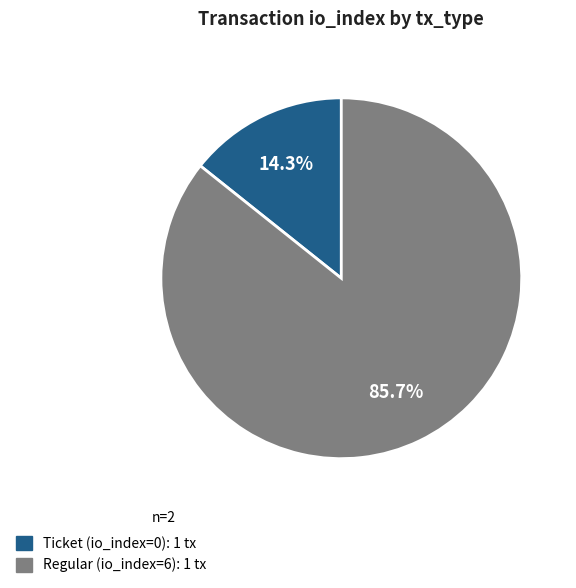

How many slices are in this pie chart?

2